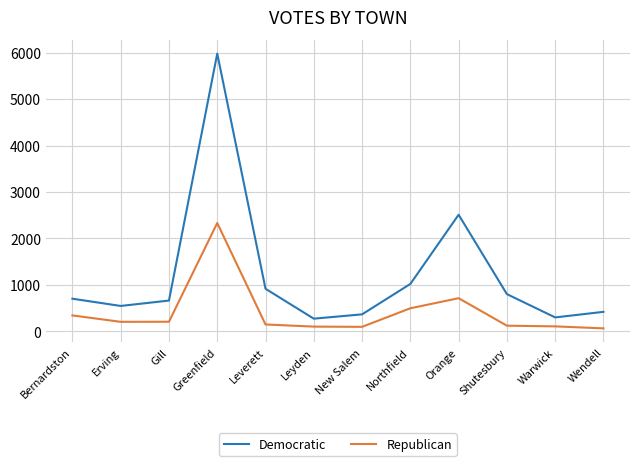

At which category is the sum across all series the highest?

Greenfield